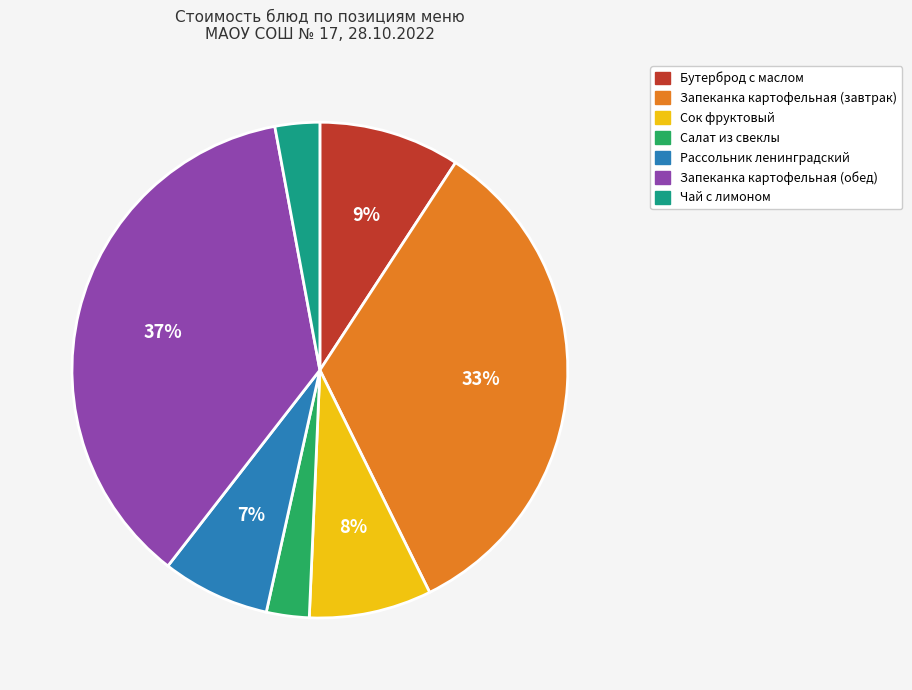

Do Запеканка картофельная (завтрак) and Салат из свеклы together represent more than half of the pie?

No